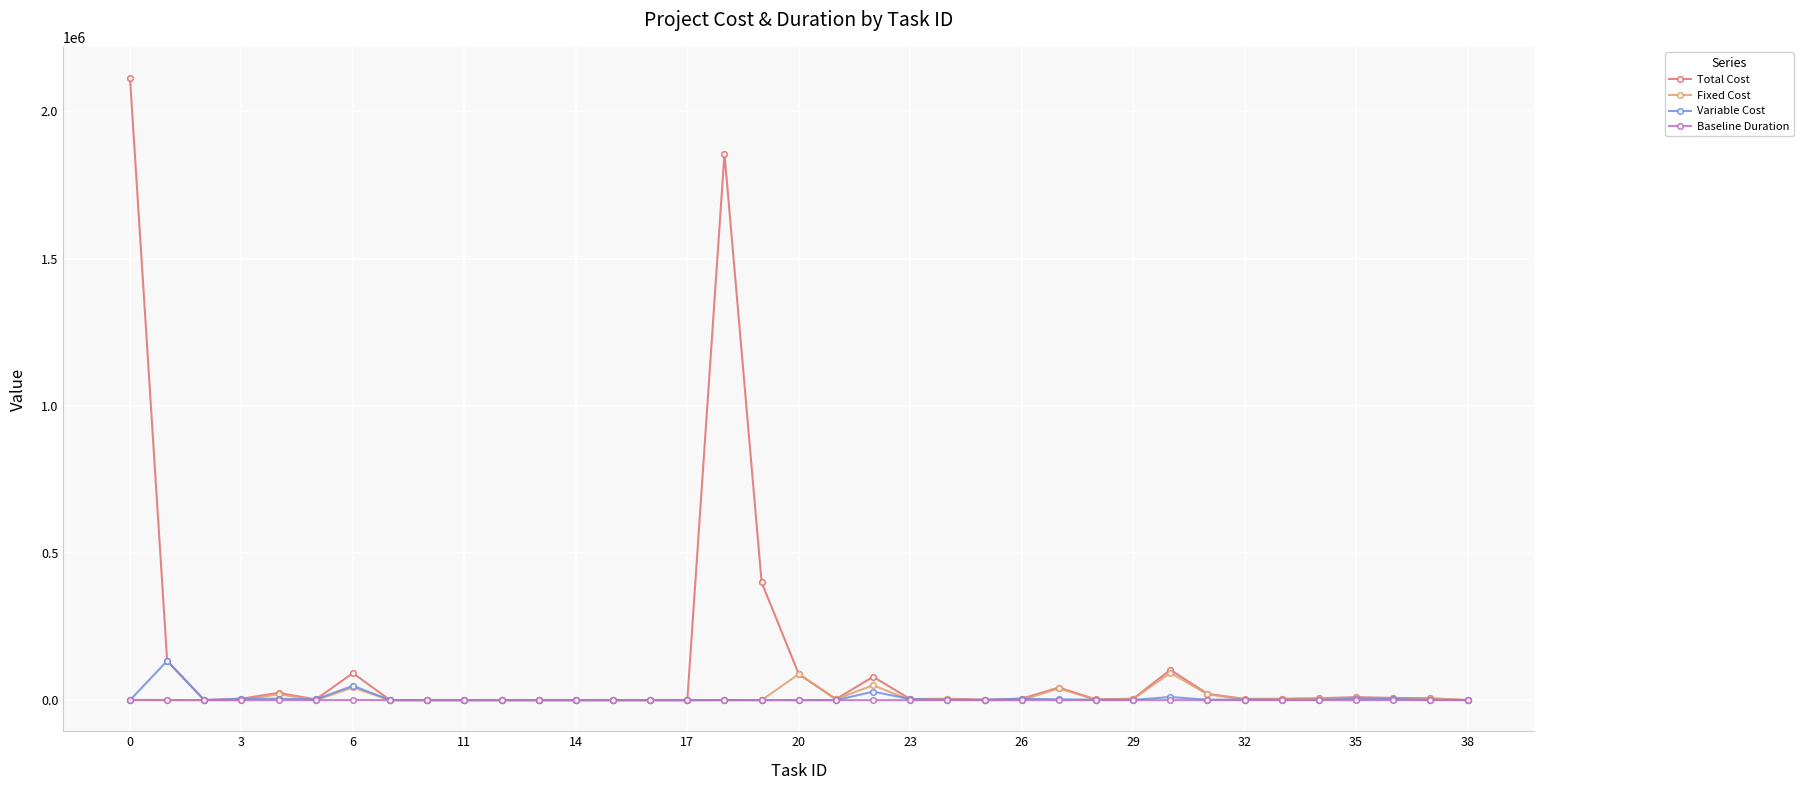

What is the greatest value displayed?

2113684.0